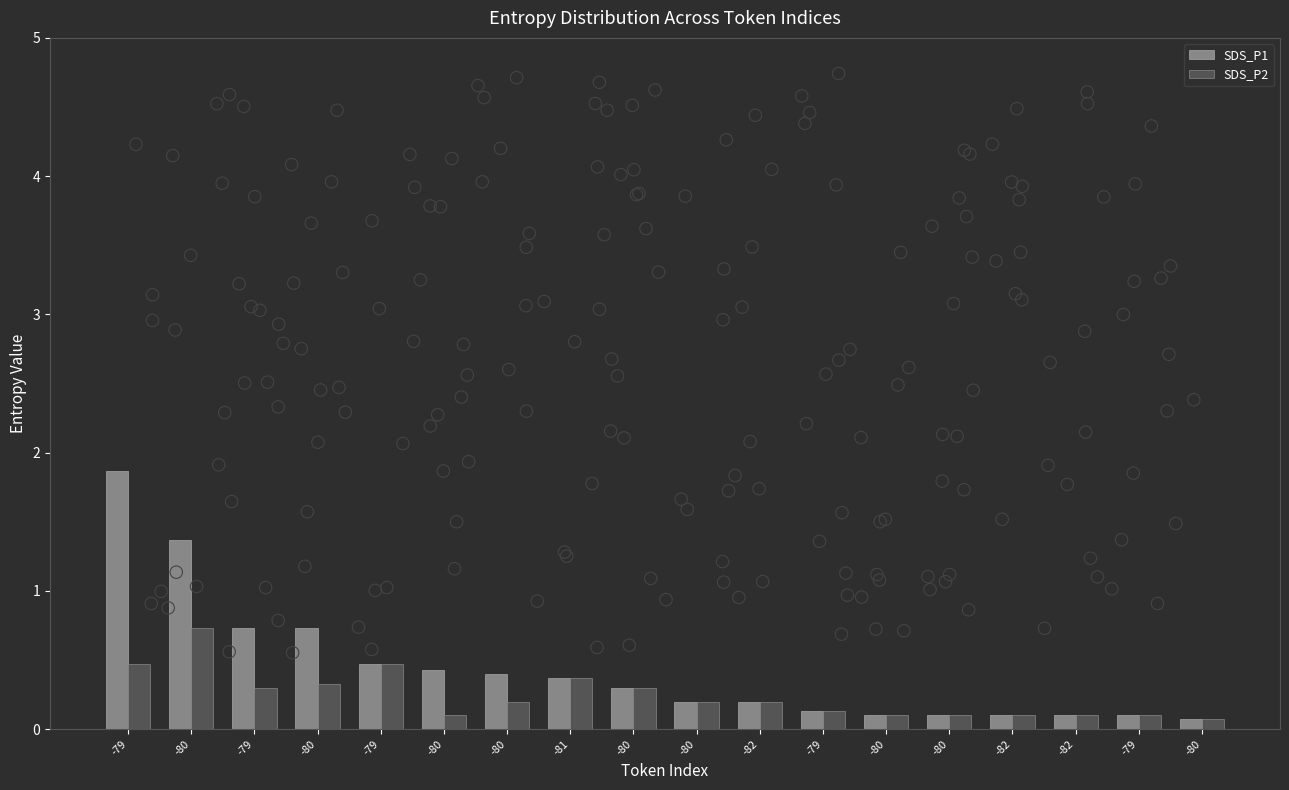

At how many categories does at least one series exceed 0?

18